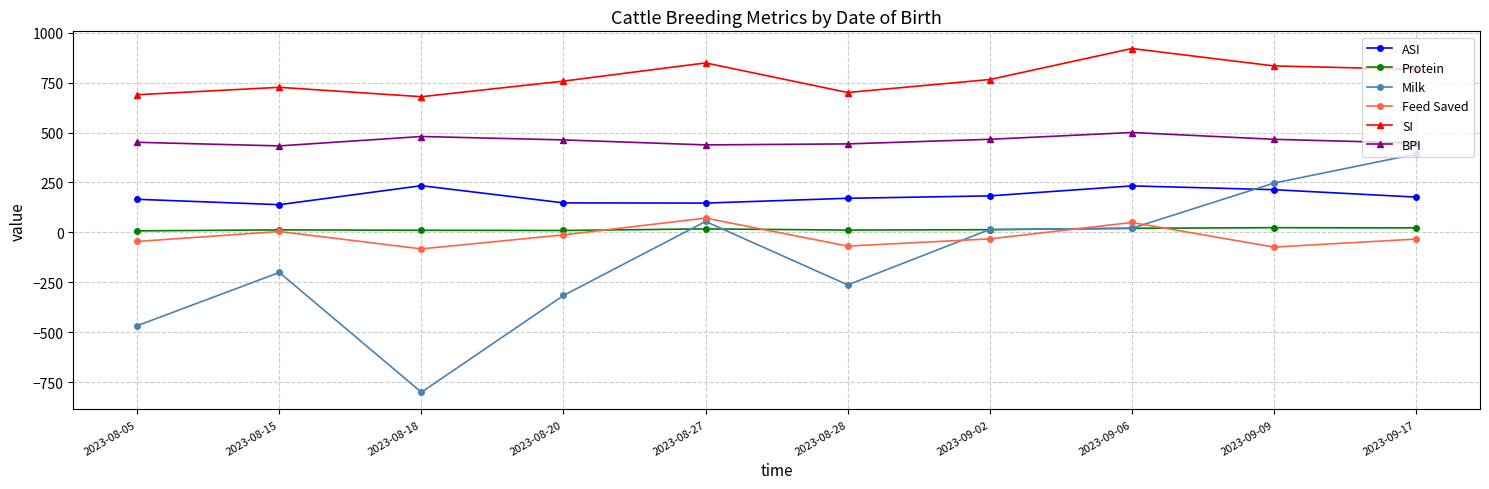

What is the maximum value shown in the chart?

920